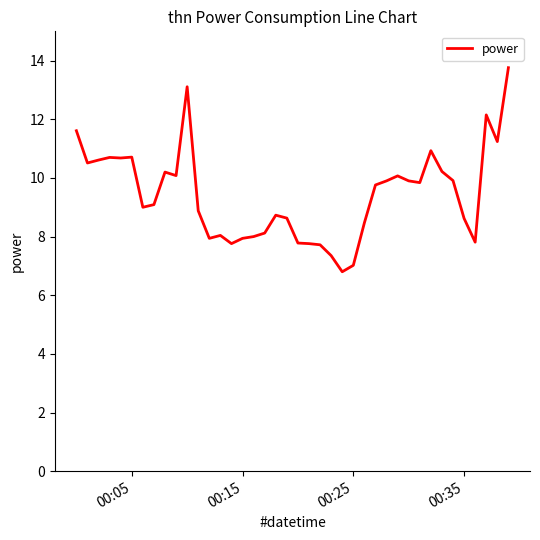

Count the number of data series in this chart.

1